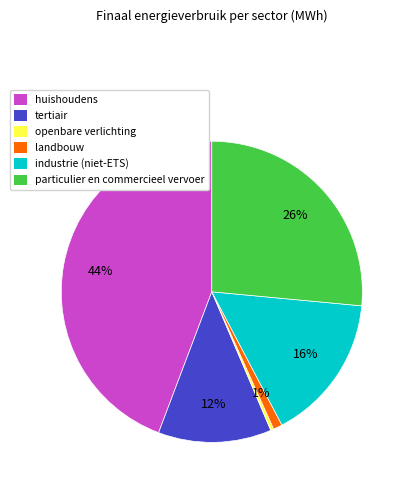

Which category has the biggest portion of the pie?

huishoudens